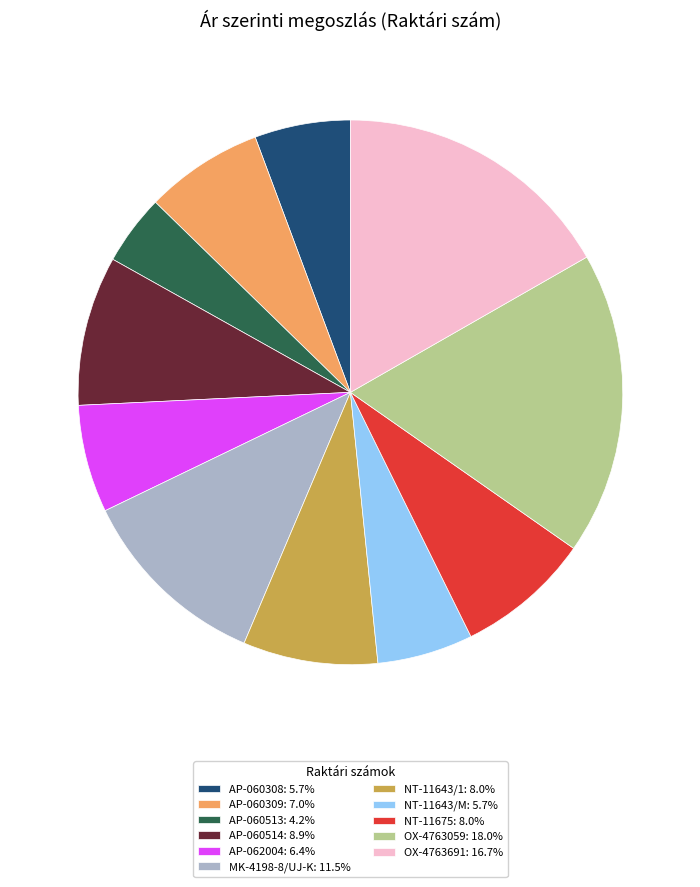

Is there a majority slice in this chart?

No